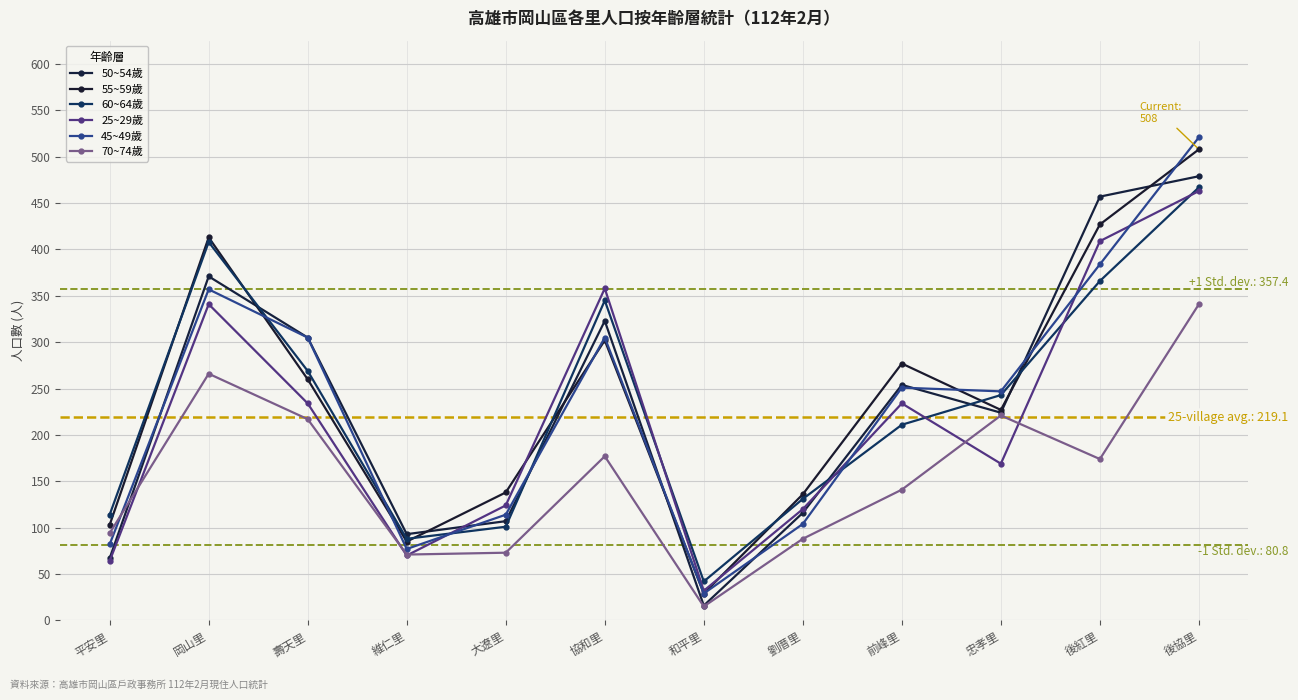

Between 前峰里 and 後紅里, which series saw the biggest shift?

50~54歲